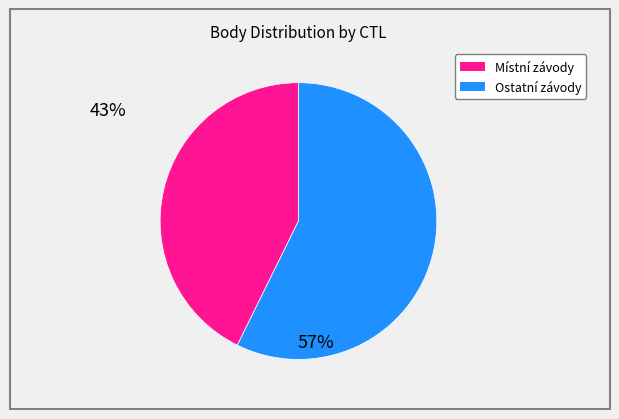

Does any single category account for the majority?

Yes